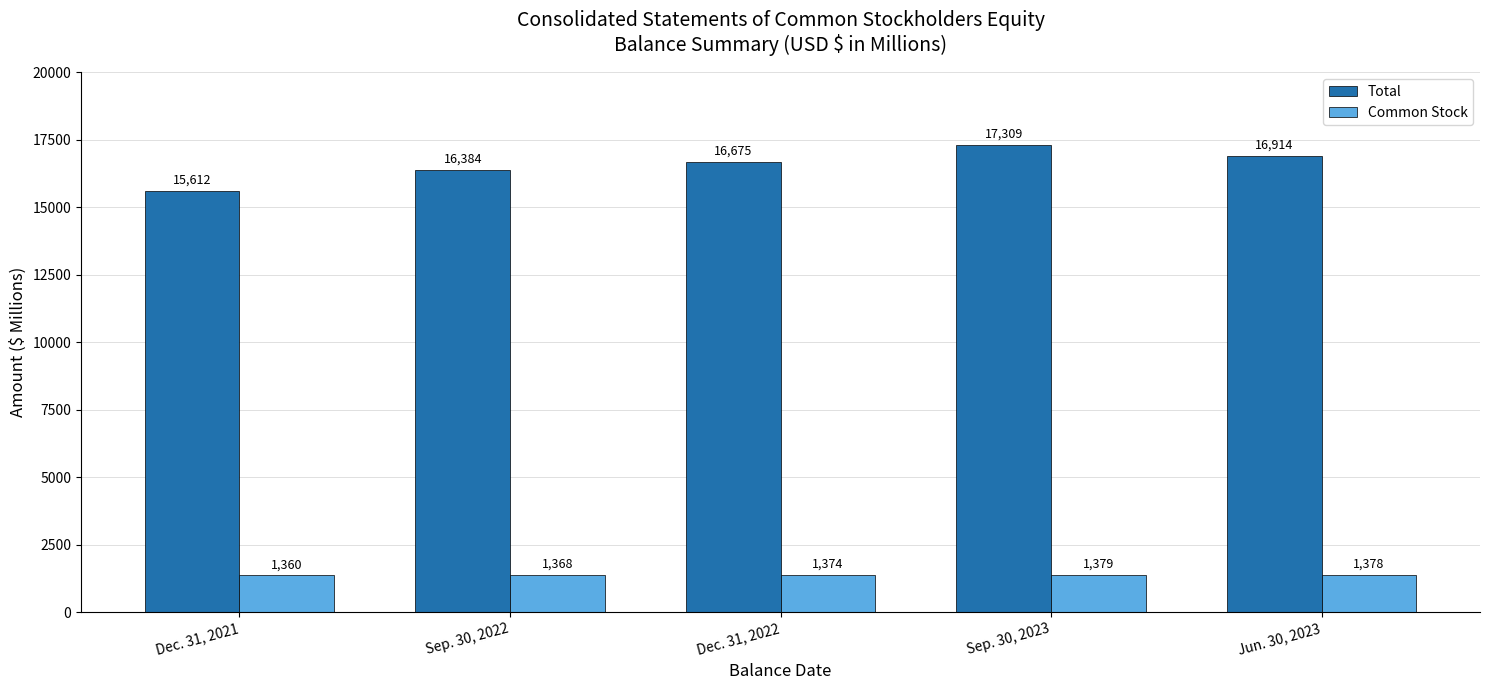

Reading right to left, what are all the values shown in this chart?

Total: 16914	17309	16675	16384	15612
Common Stock: 1378	1379	1374	1368	1360